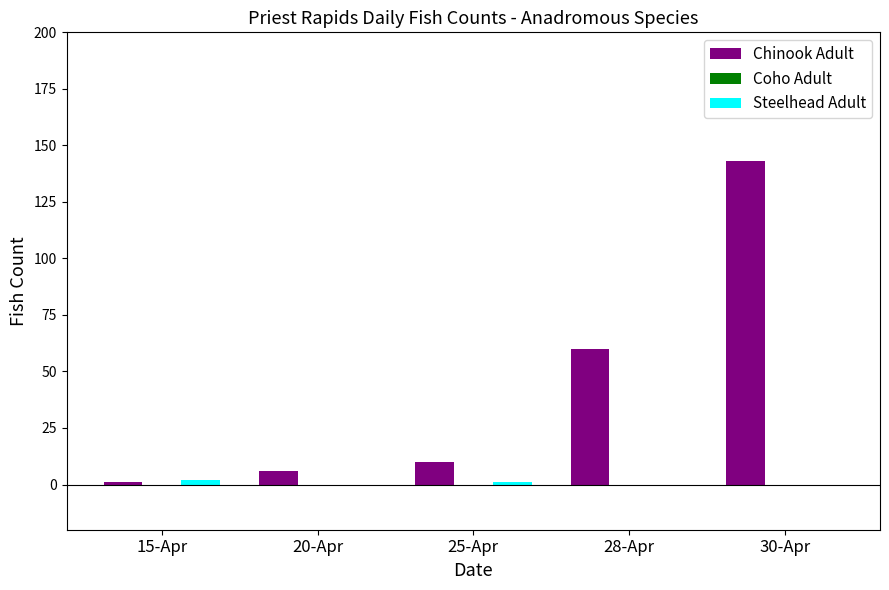

At which category does the chart reach its peak across all series?

30-Apr